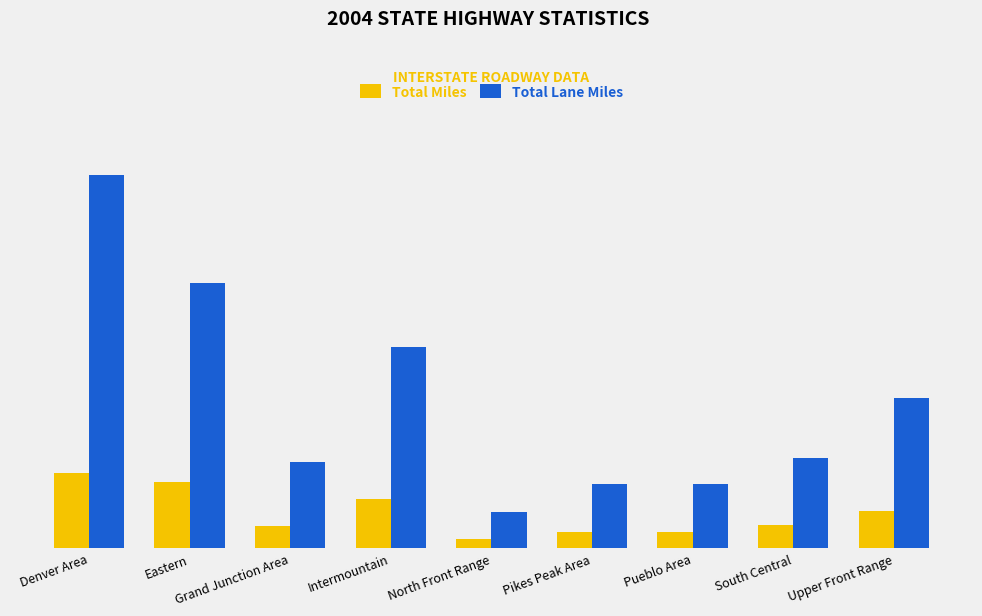

Reading left to right, list all the values displayed in this chart.

Total Miles: 229.9	202.8	66.0	149.4	27.6	47.7	48.4	69.1	114.8
Total Lane Miles: 1141.4	811.2	264.2	614.6	110.2	194.7	194.8	276.3	459.3